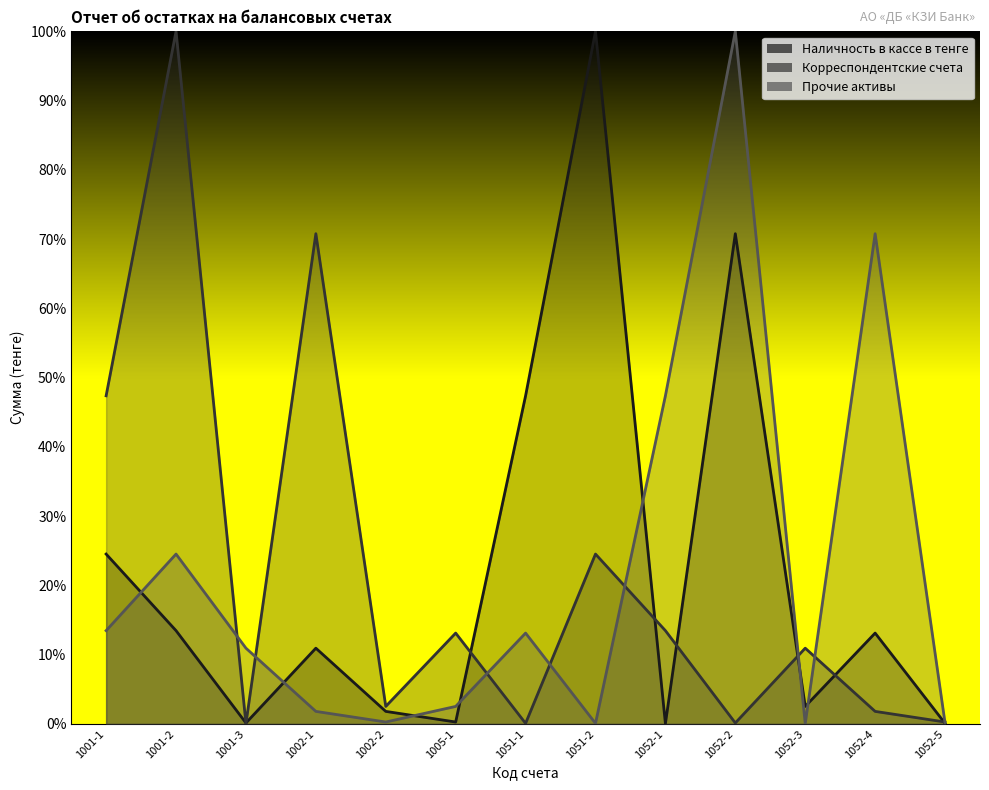

Between 1005-1 and 1052-4, which series saw the biggest shift?

Прочие активы